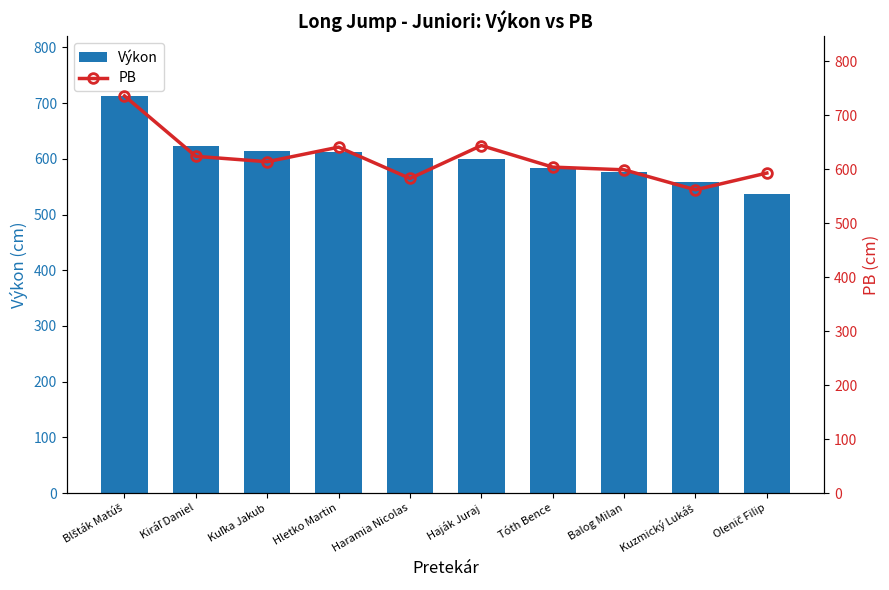

At which category is the sum across all series the highest?

Blšták Matúš